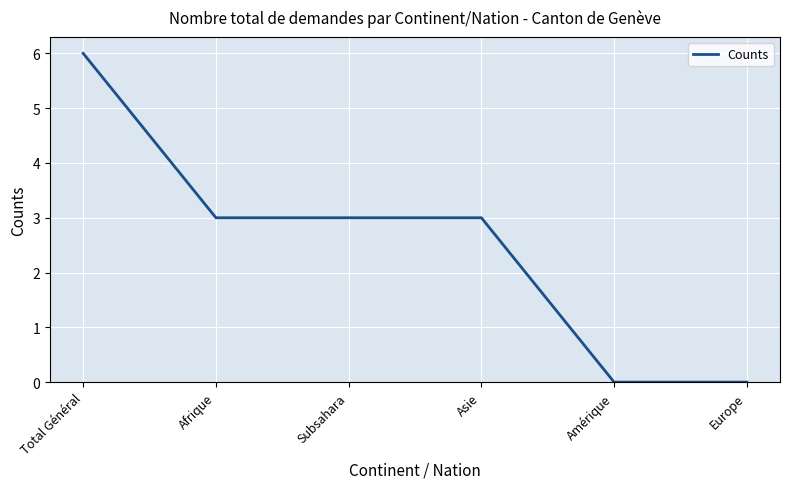

What position from the left is Total Général?

1